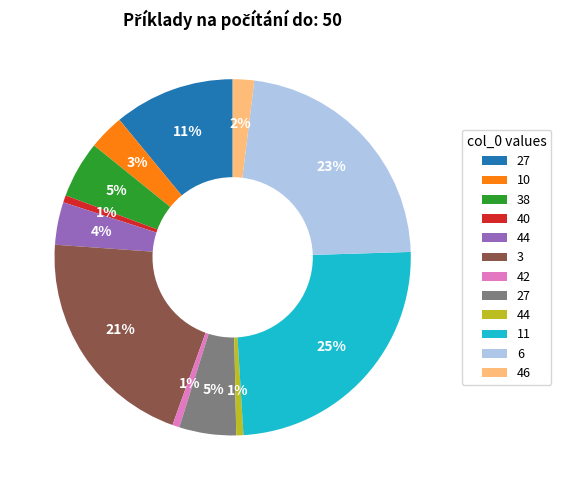

To the nearest percent, what is the difference between the largest and smallest slice percentages?

24%